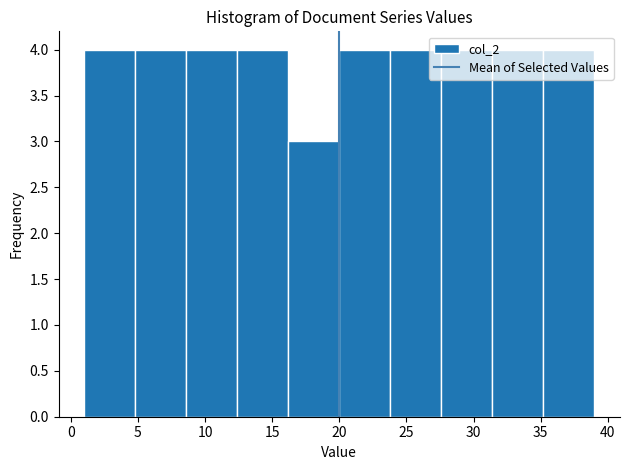

How tall is the bar that spans 23.8 to 27.6 on the x-axis? Neither the bar edges nor the heights are printed on the chart, so give them approximately, as read against the axes.

4